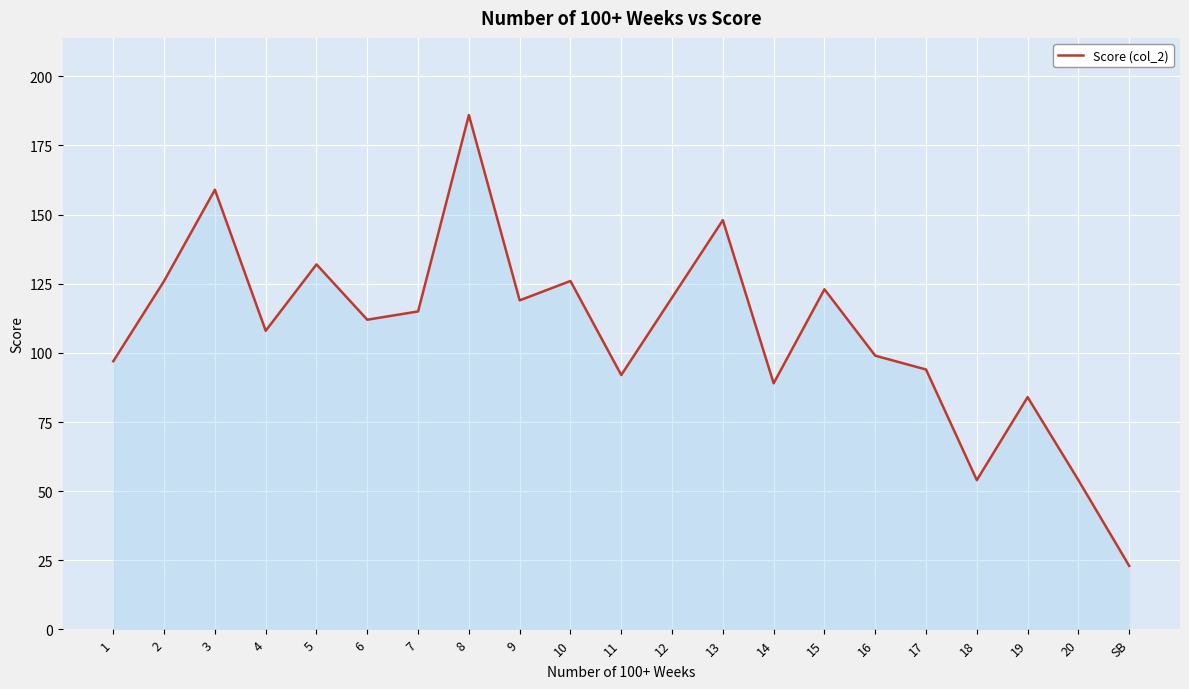

Where is the first local maximum?

3